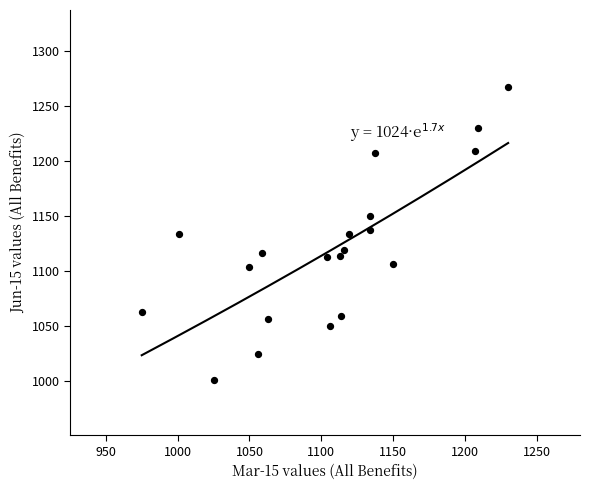

What is the range of Y values (max minus min)?

266